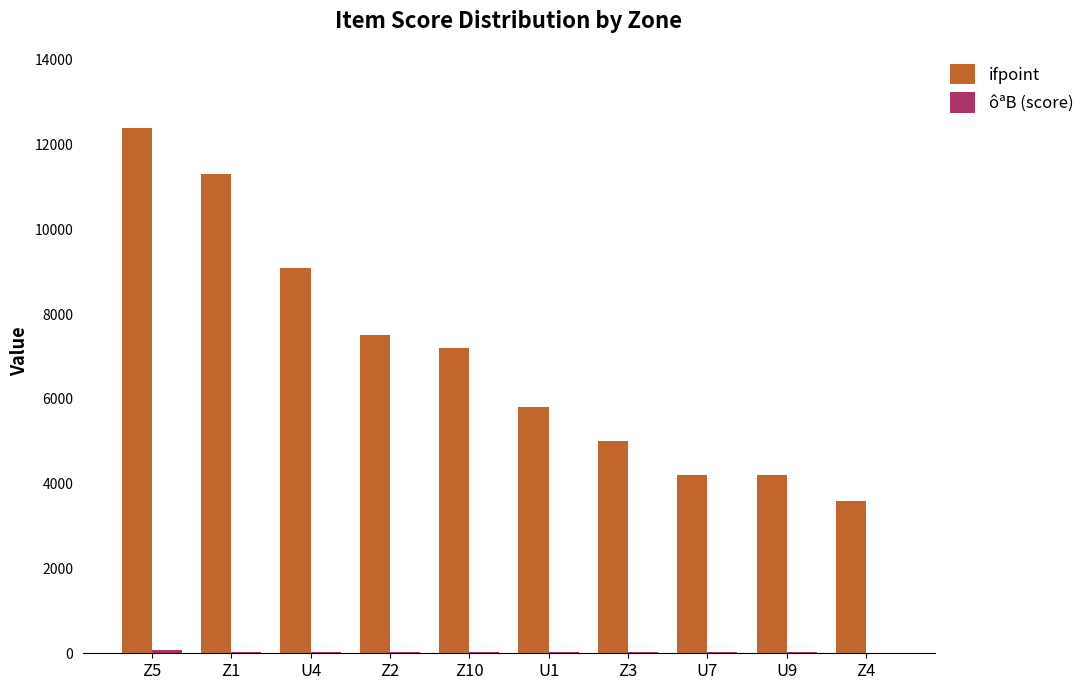

The value of ifpoint at Z3 is 8437. True or false?

False